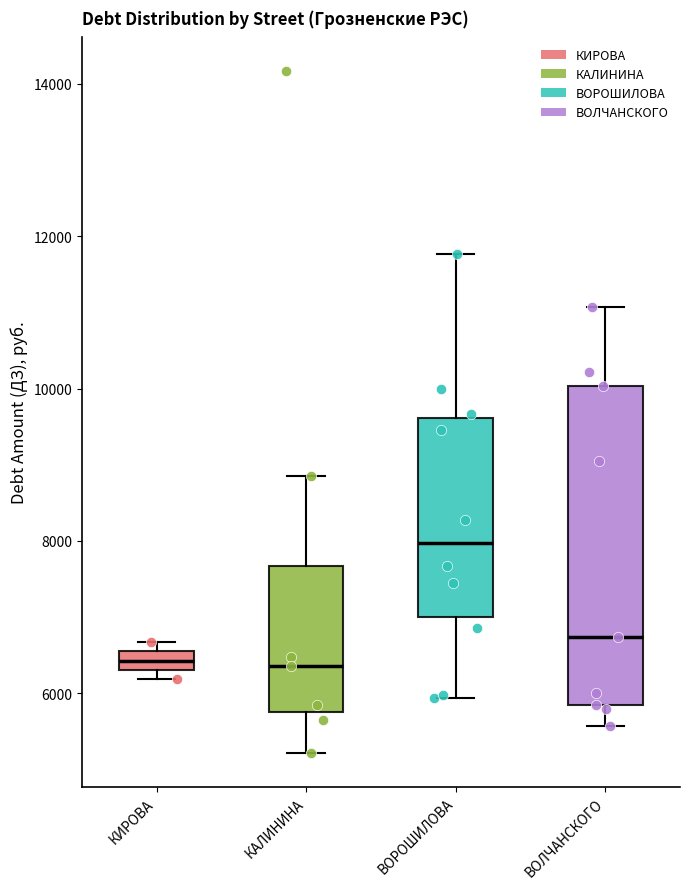

Which box is the tallest, from its lower edge to its upper edge?

ВОЛЧАНСКОГО